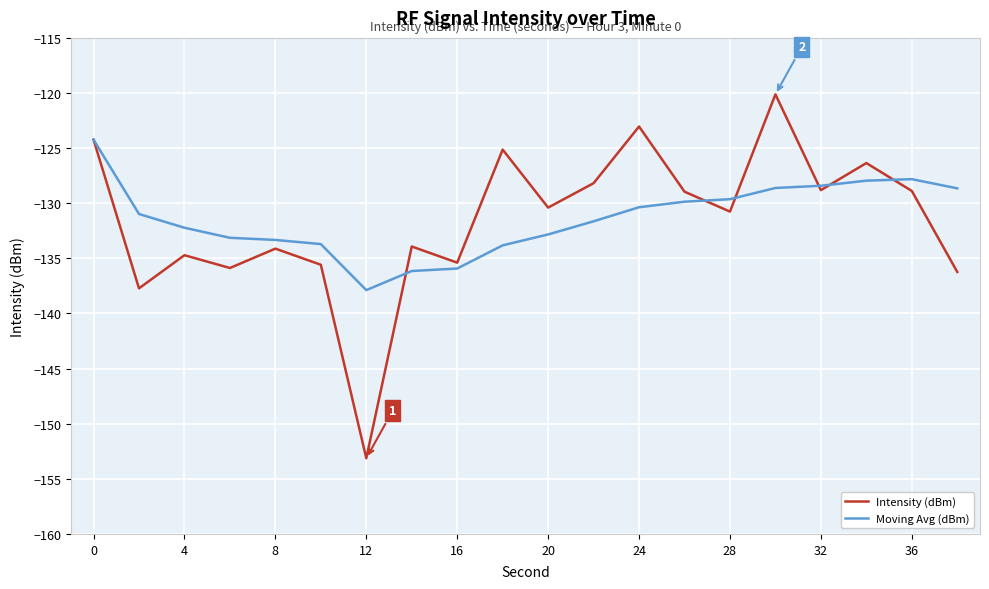

What is the difference between the maximum and second lowest values in the Moving Avg (dBm) series?

11.9